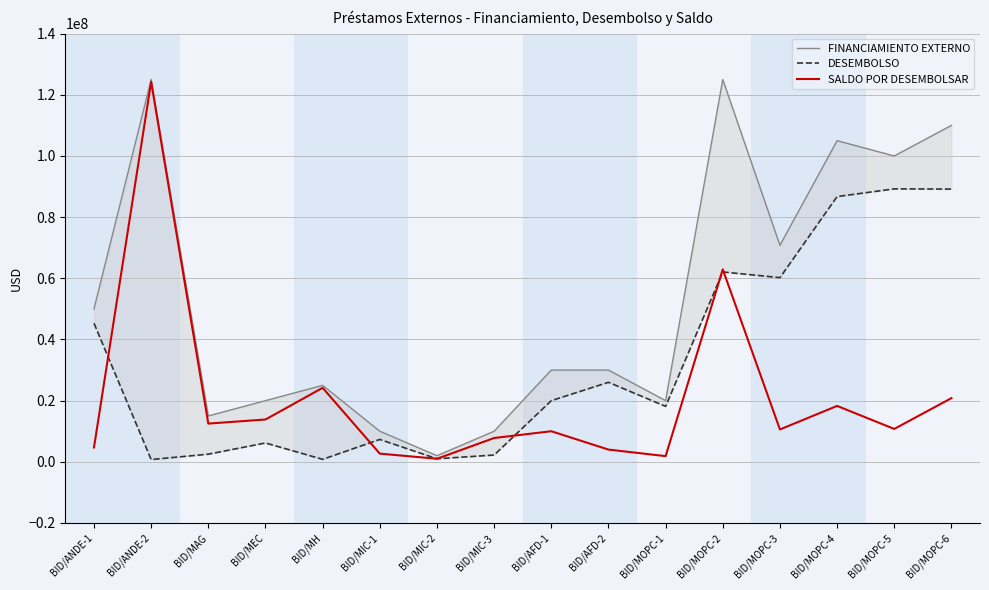

What is the maximum value for FINANCIAMIENTO EXTERNO?

125000000.0